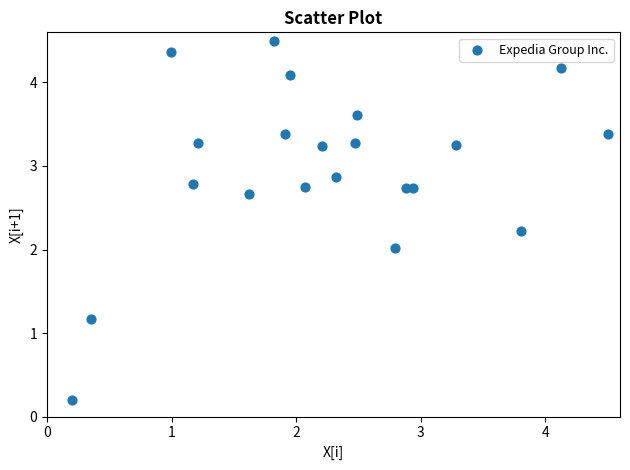

What is the range of Y values (max minus min)?

4.3